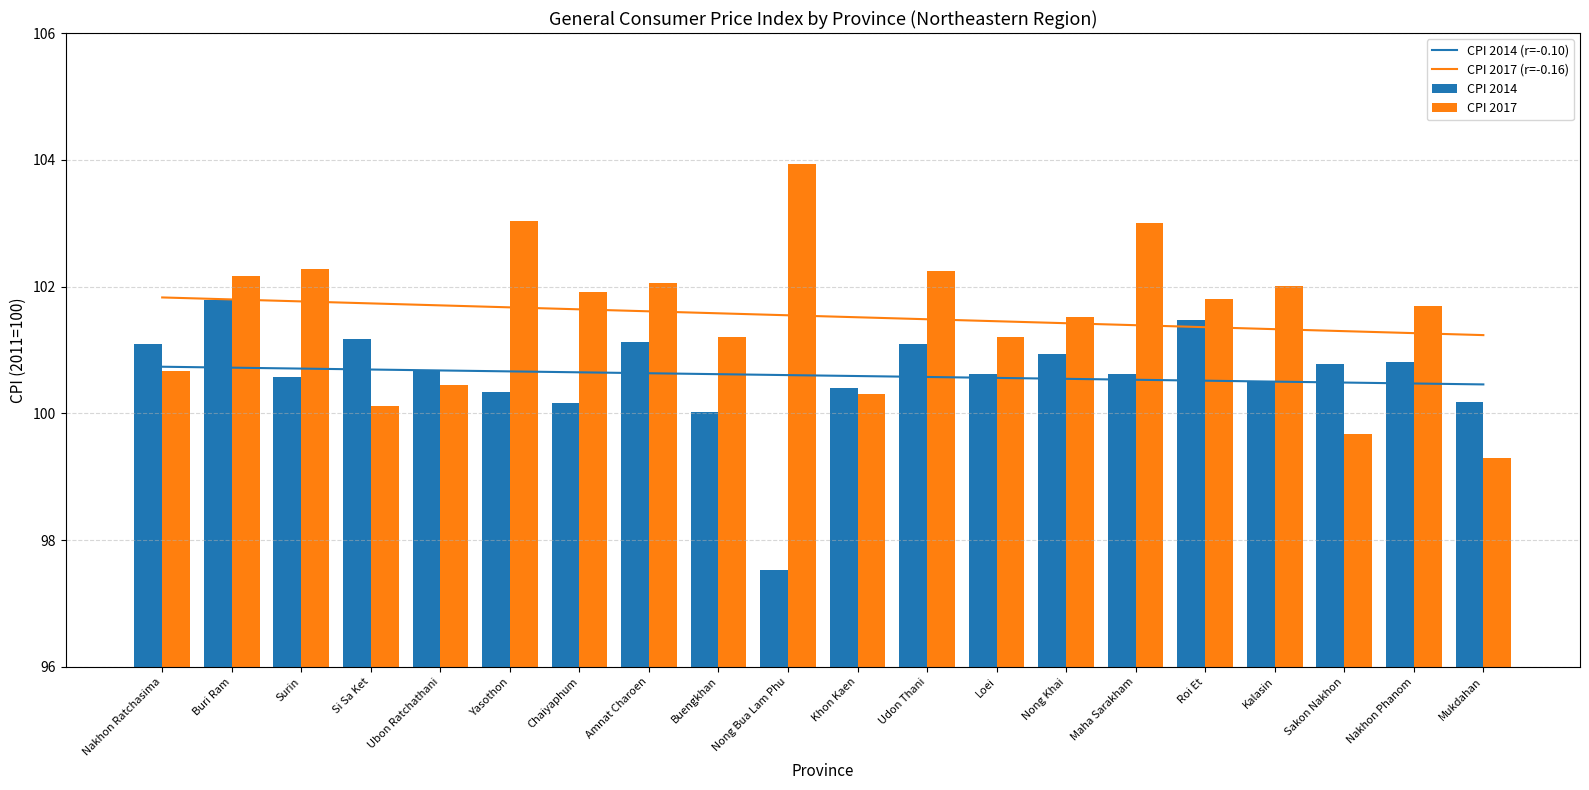

The CPI 2014 series shows 179.6 at Chaiyaphum. True or false?

False